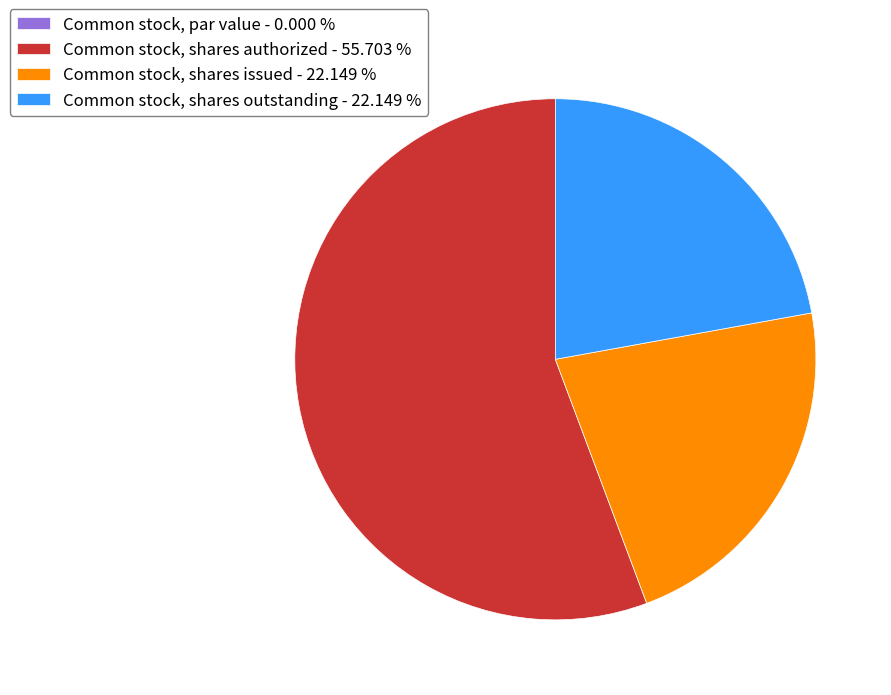

Does Common stock, shares authorized - 55.703 % account for over 50% of the chart?

Yes